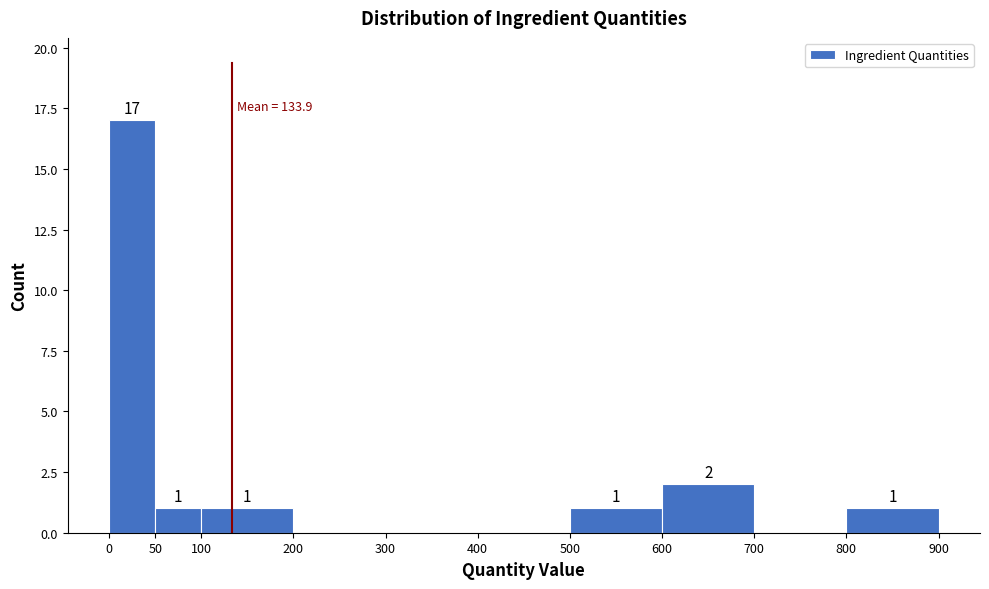

Over which range of the x-axis is the bar tallest?

0 to 50